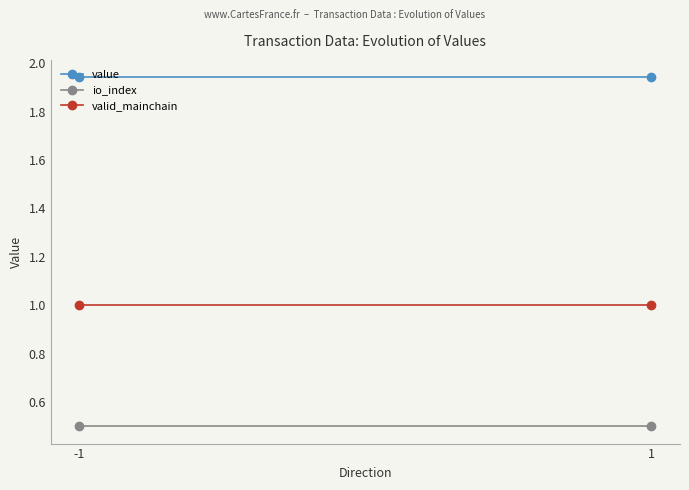

What is the minimum value for value?

1.9